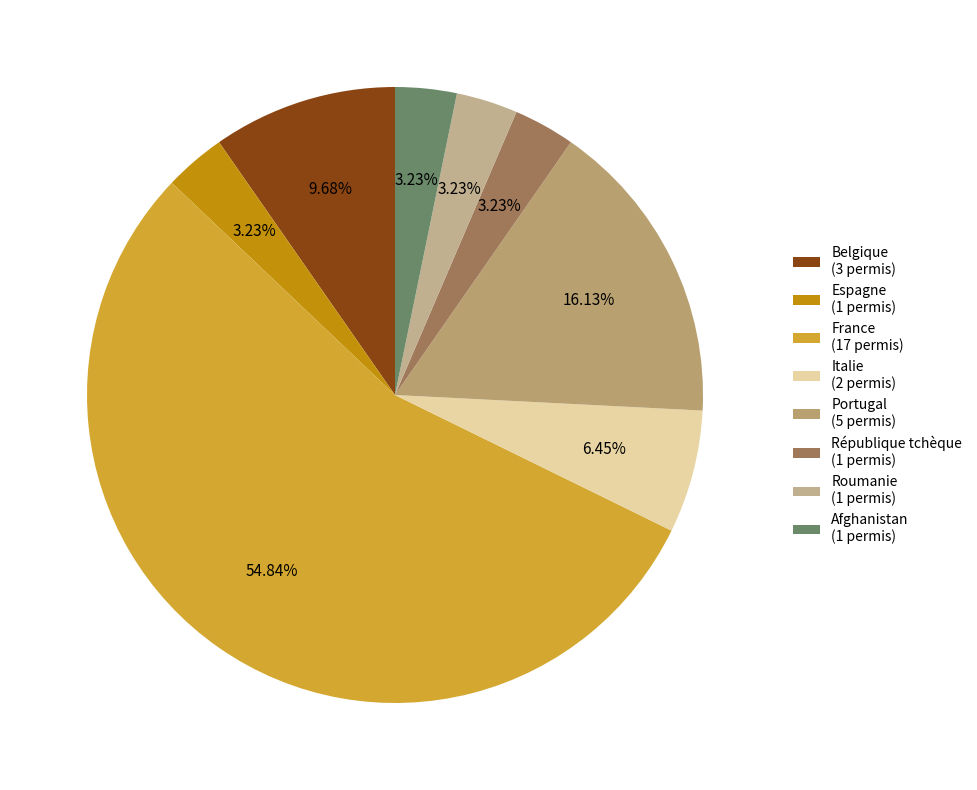

Count the number of slices in the pie.

8